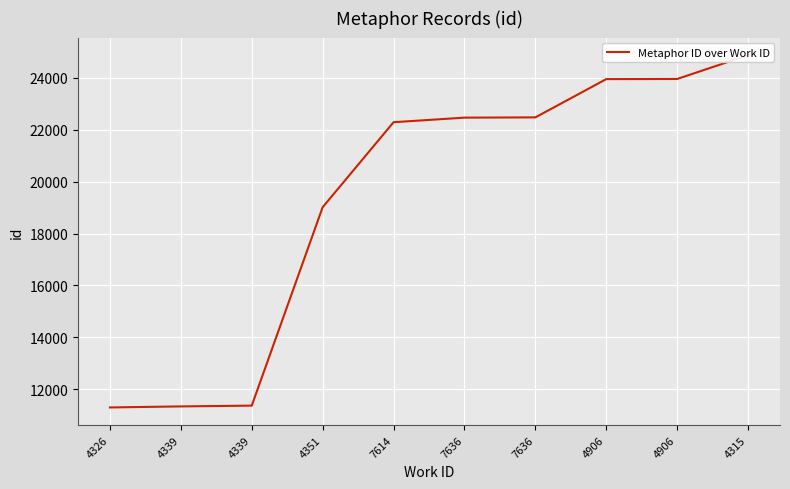

List the labels in order of value, largest first.

4315, 4906, 4906, 7636, 7636, 7614, 4351, 4339, 4339, 4326